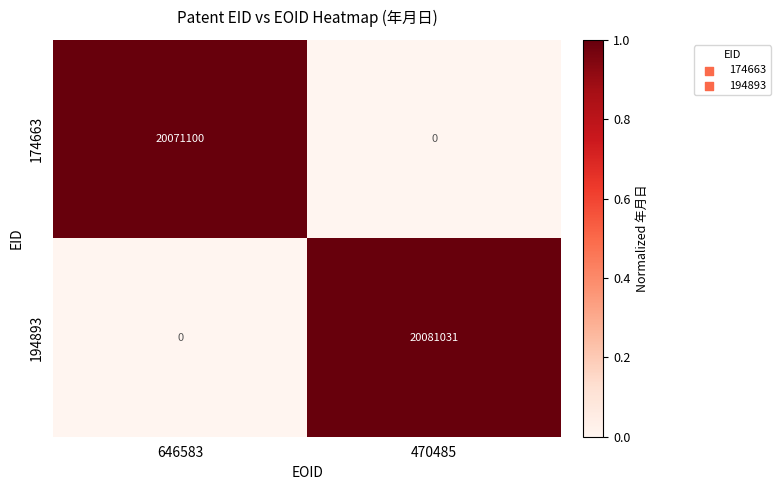

Reading right to left, what are all the values shown in this chart?

174663: 470485=0	646583=20071100
194893: 470485=20081031	646583=0